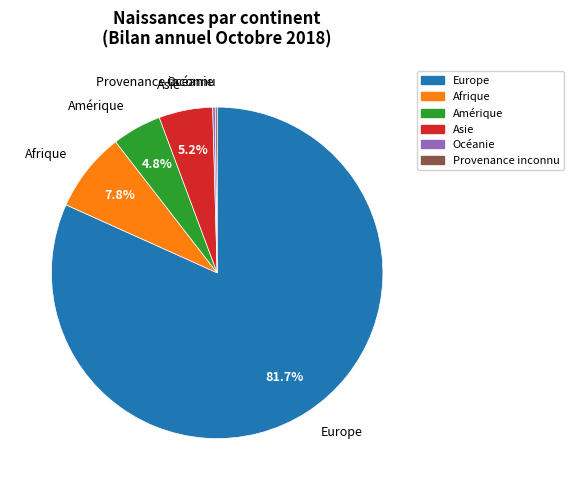

To the nearest percent, what is the average slice percentage?

17%